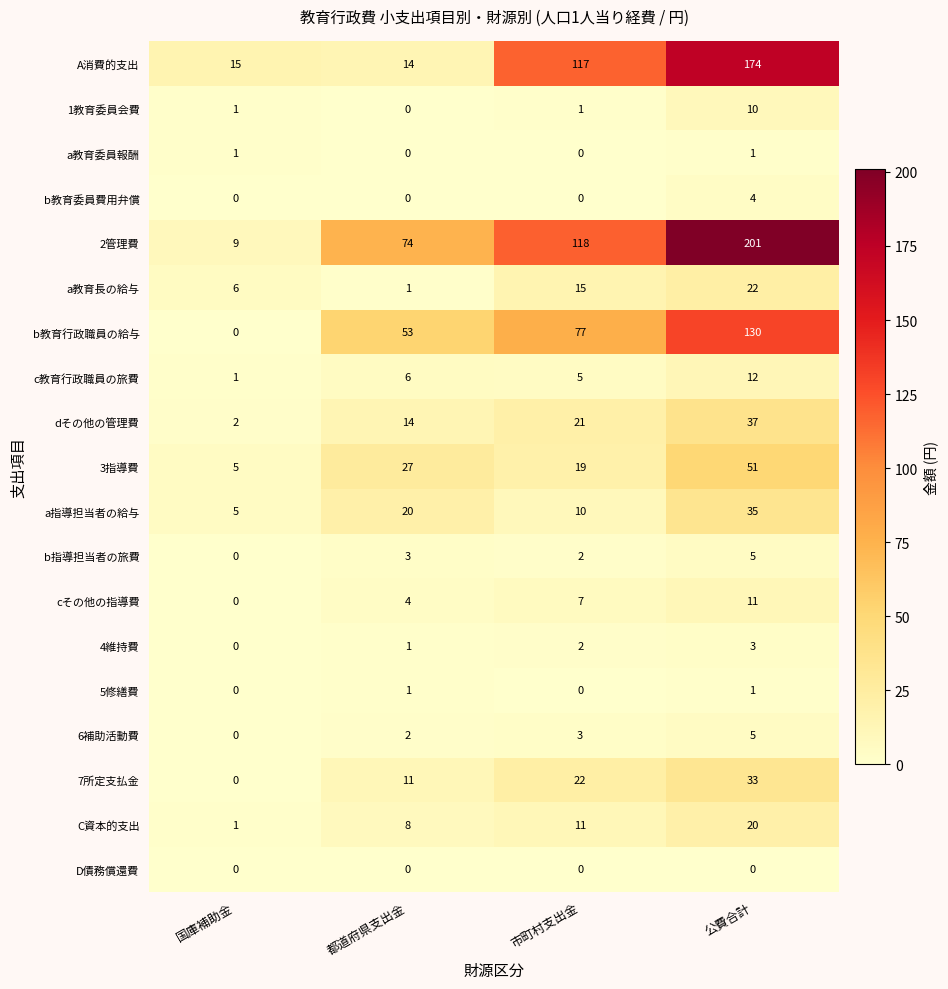

The a指導担当者の給与 series shows 5 at 国庫補助金. True or false?

True